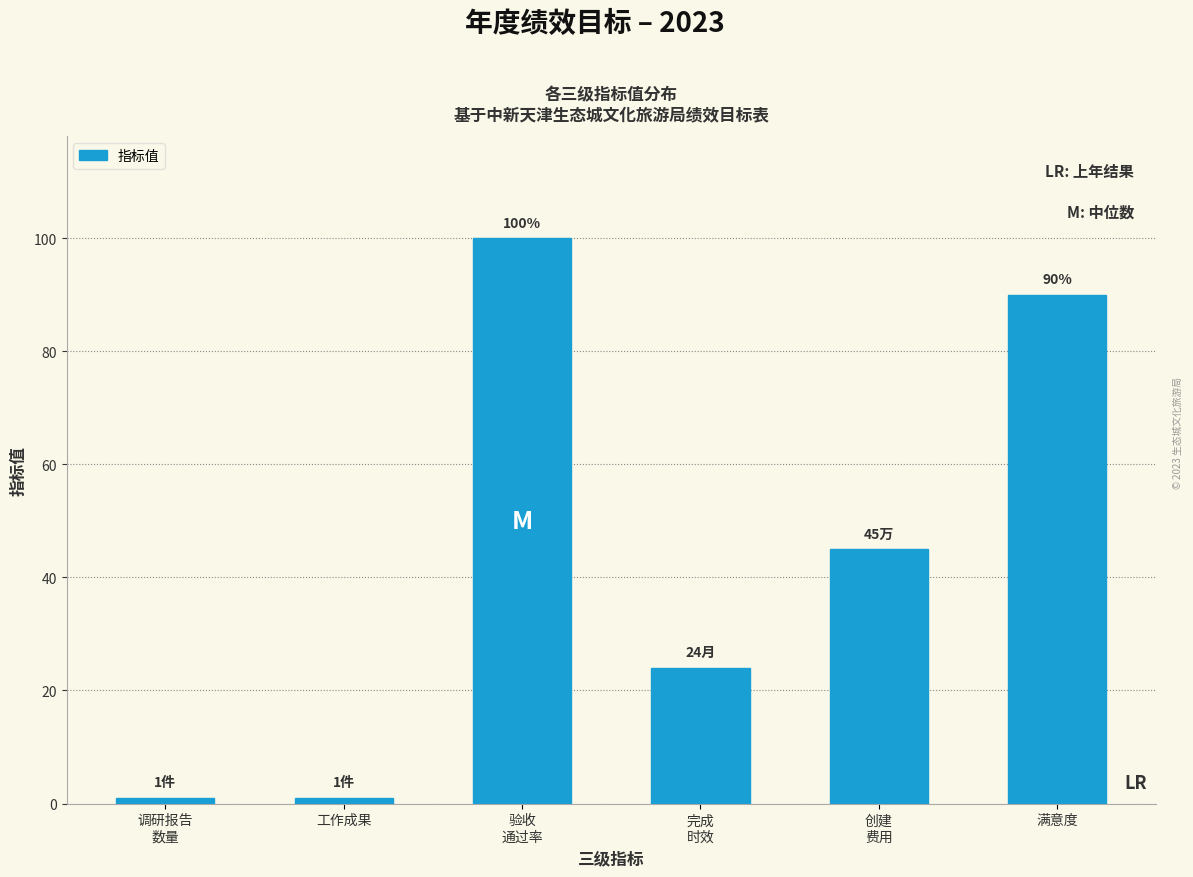

Reading left to right, extract all data points from this chart.

1	1	100	24	45	90